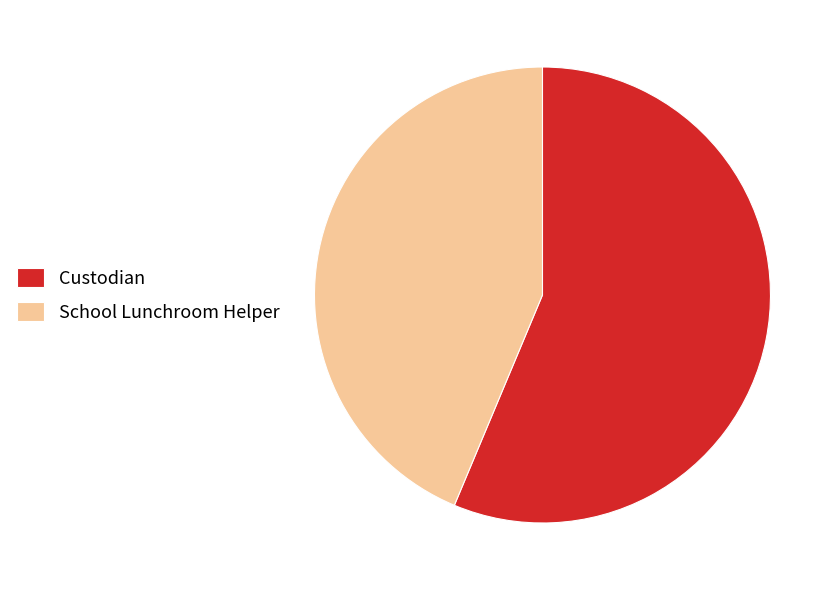

What is the ratio of the value at Custodian to the value at School Lunchroom Helper?

1.3